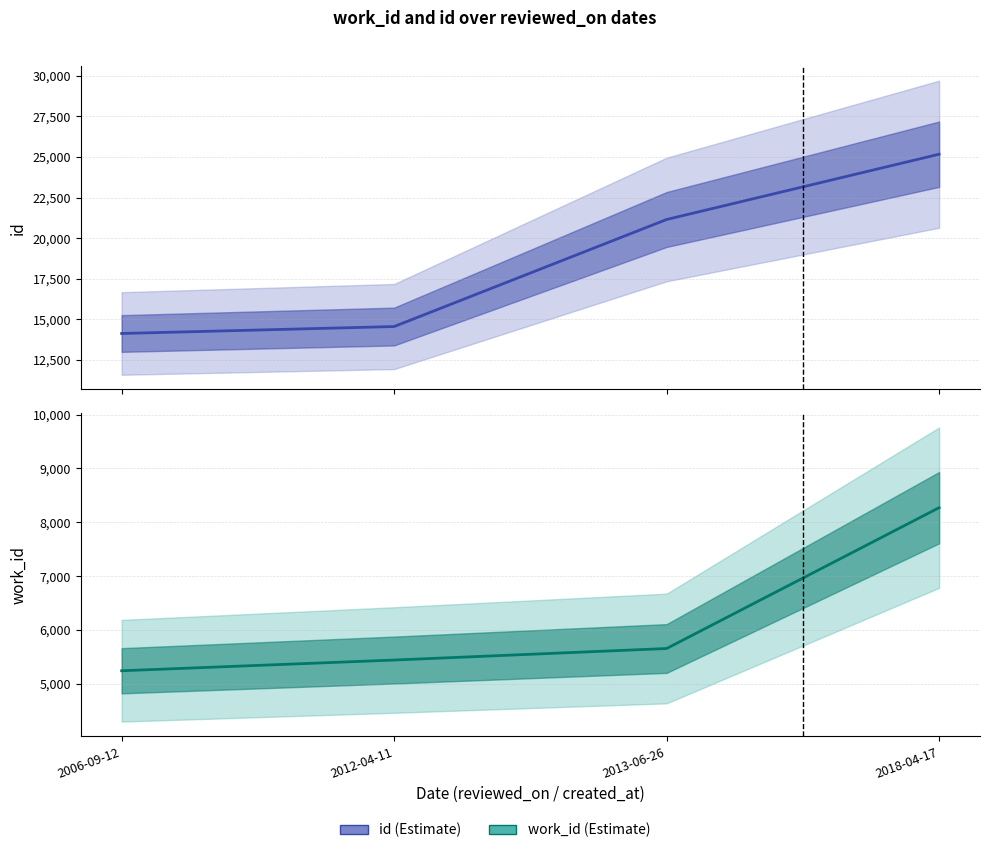

Does the chart display data point markers on the line(s)?

No